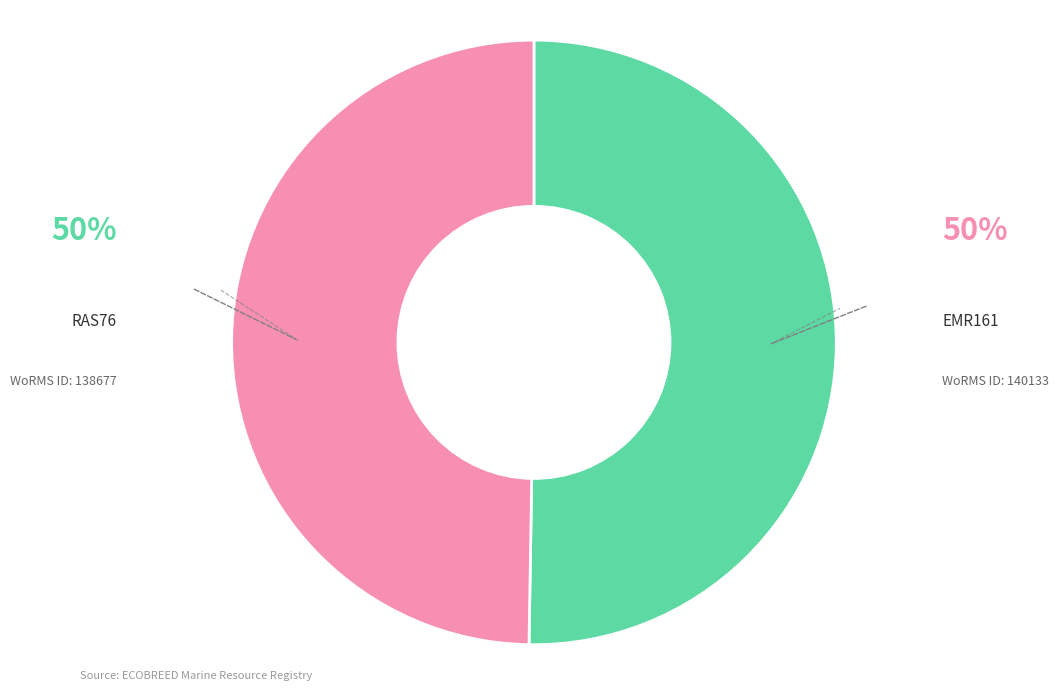

Is there a majority slice in this chart?

Yes